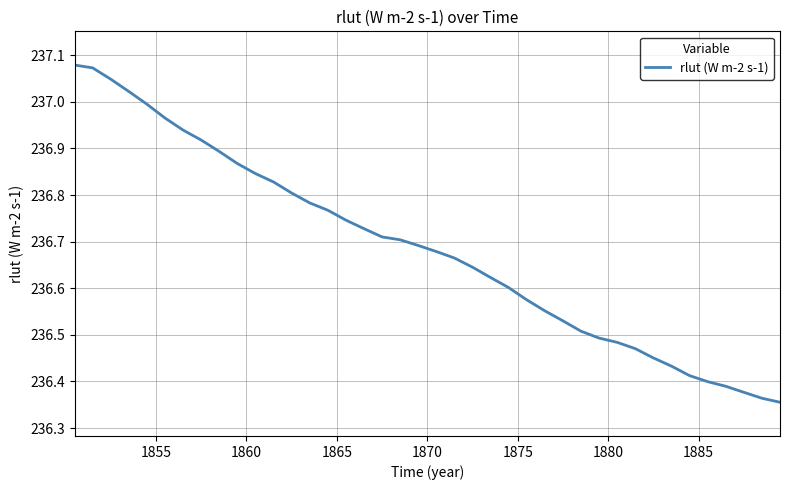

What is the sum of all values?

9467.4